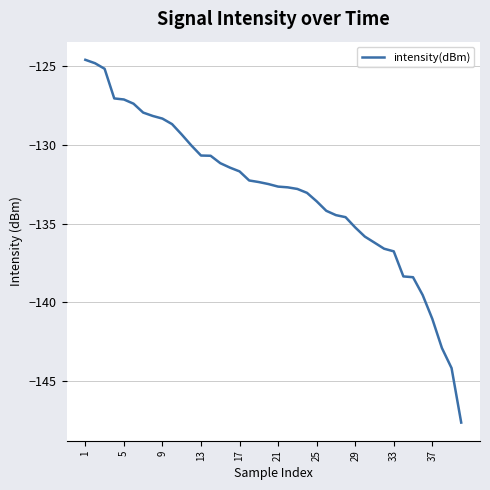

What is the greatest value displayed?

-124.6